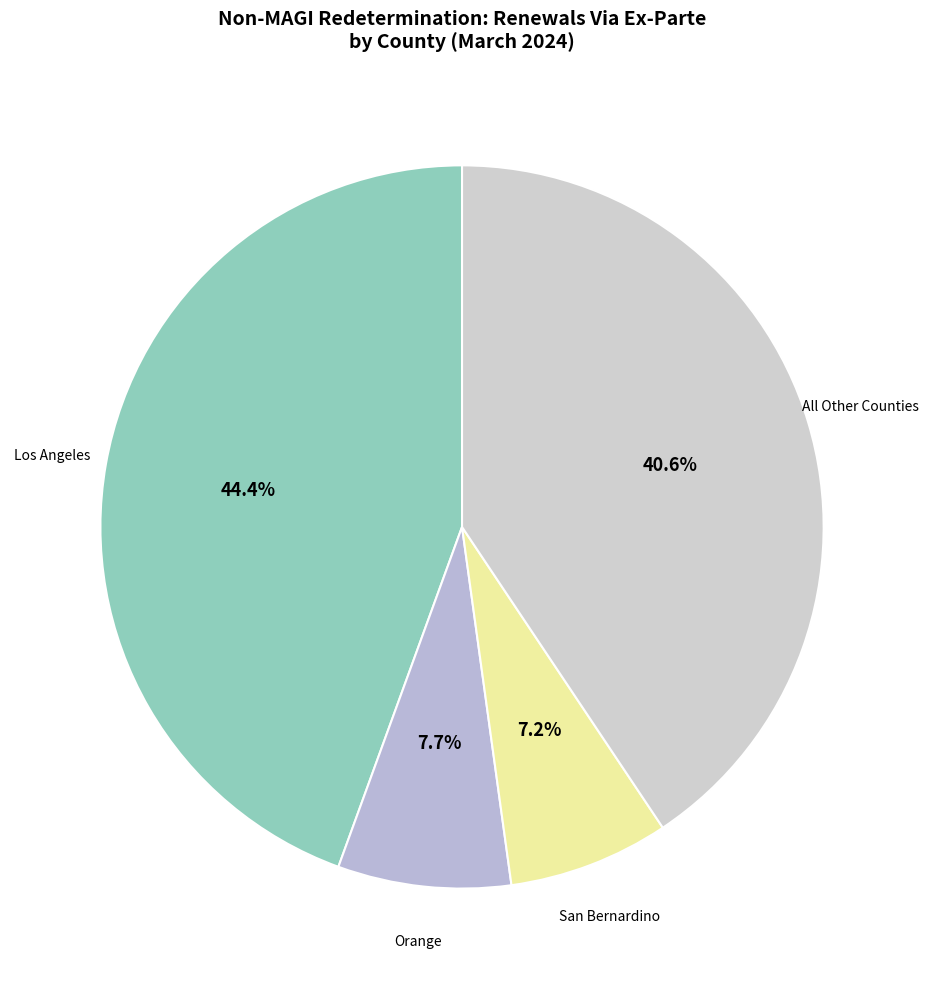

What percentage is NOT represented by All Other Counties?

59.4%